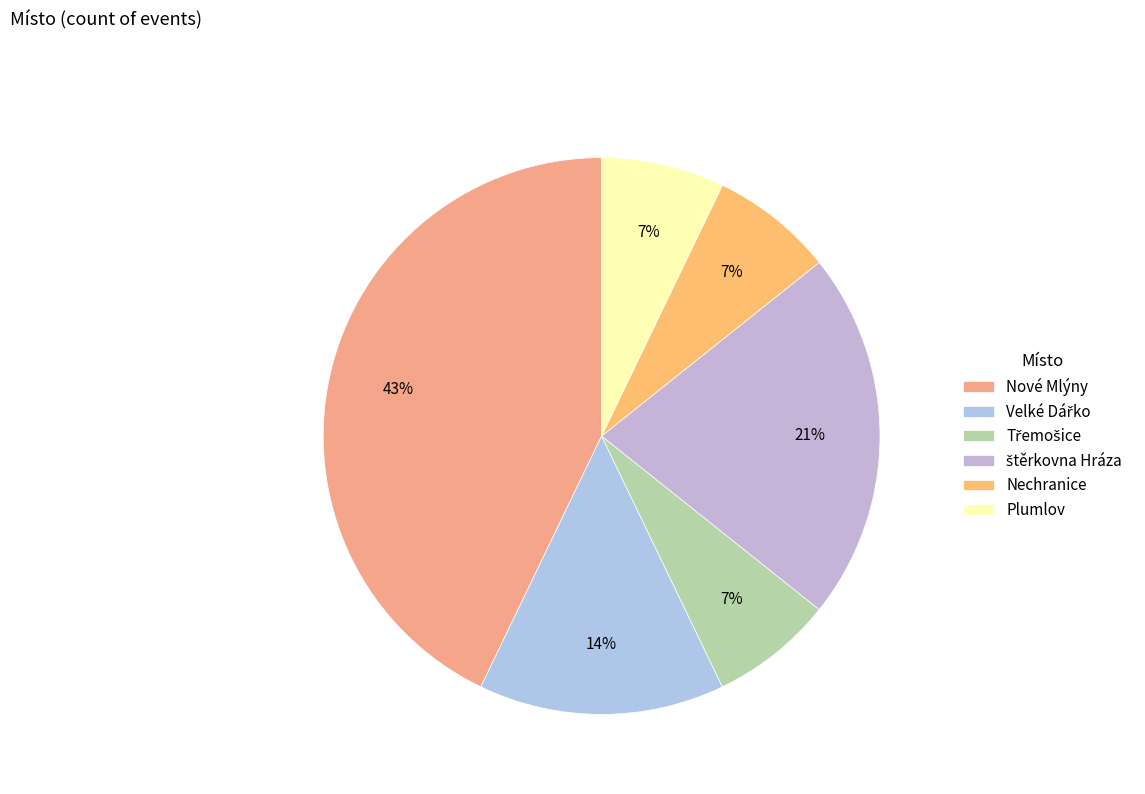

Approximately how many times larger is the value at štěrkovna Hráza compared to Nové Mlýny?

0.5